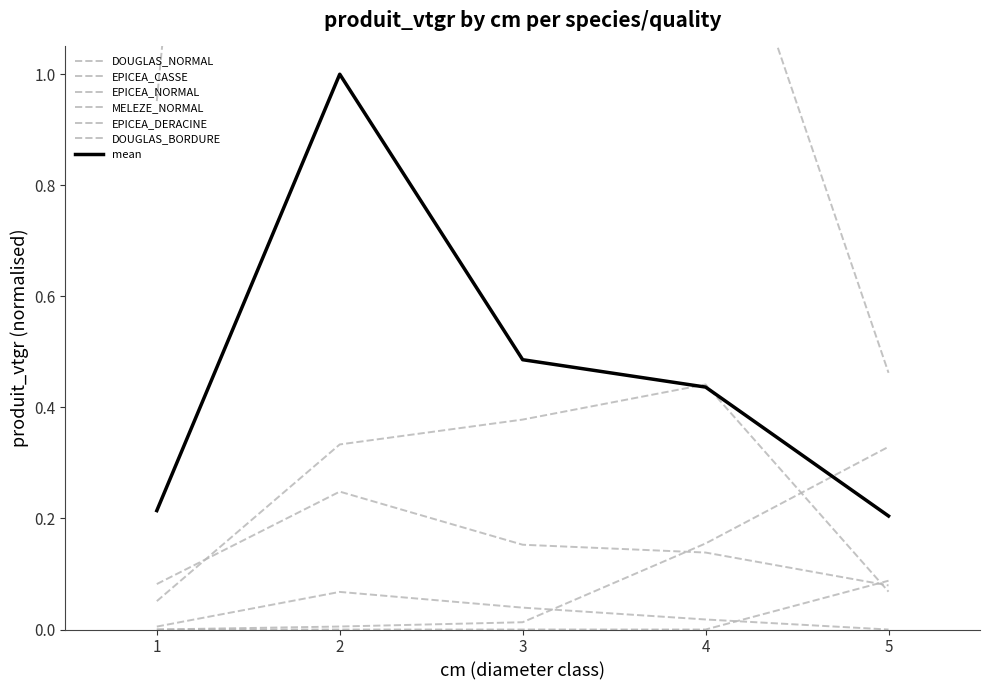

What is the difference between the maximum and minimum values in the EPICEA_CASSE series?

0.1